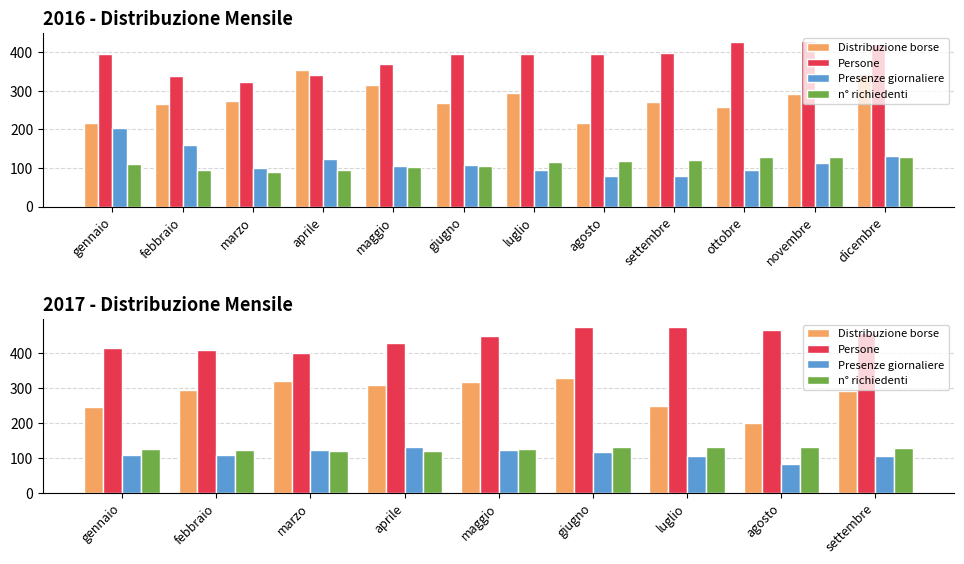

Which label corresponds to the largest value in the chart?

giugno